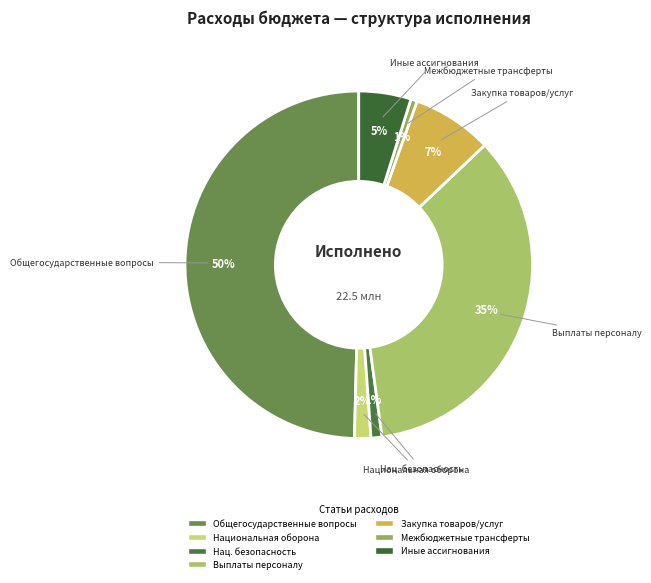

Count the number of slices in the pie.

7